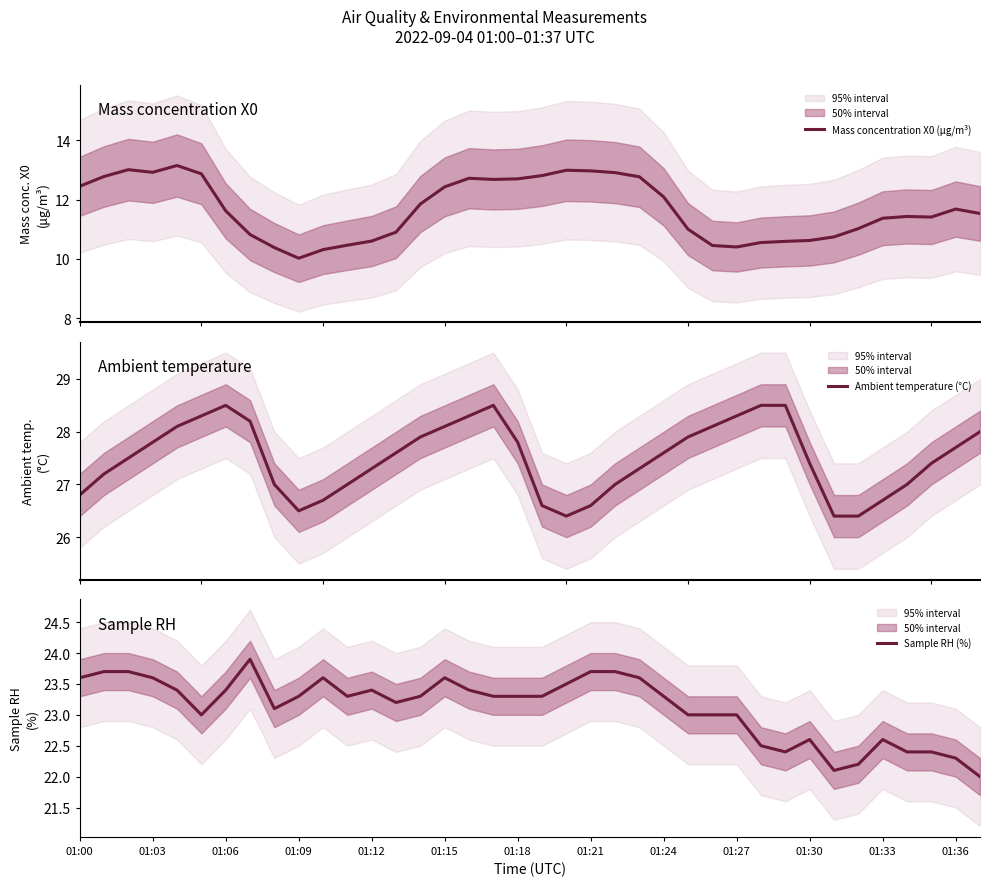

How many values in the Mass concentration X0 (μg/m³) series are below 11?

13